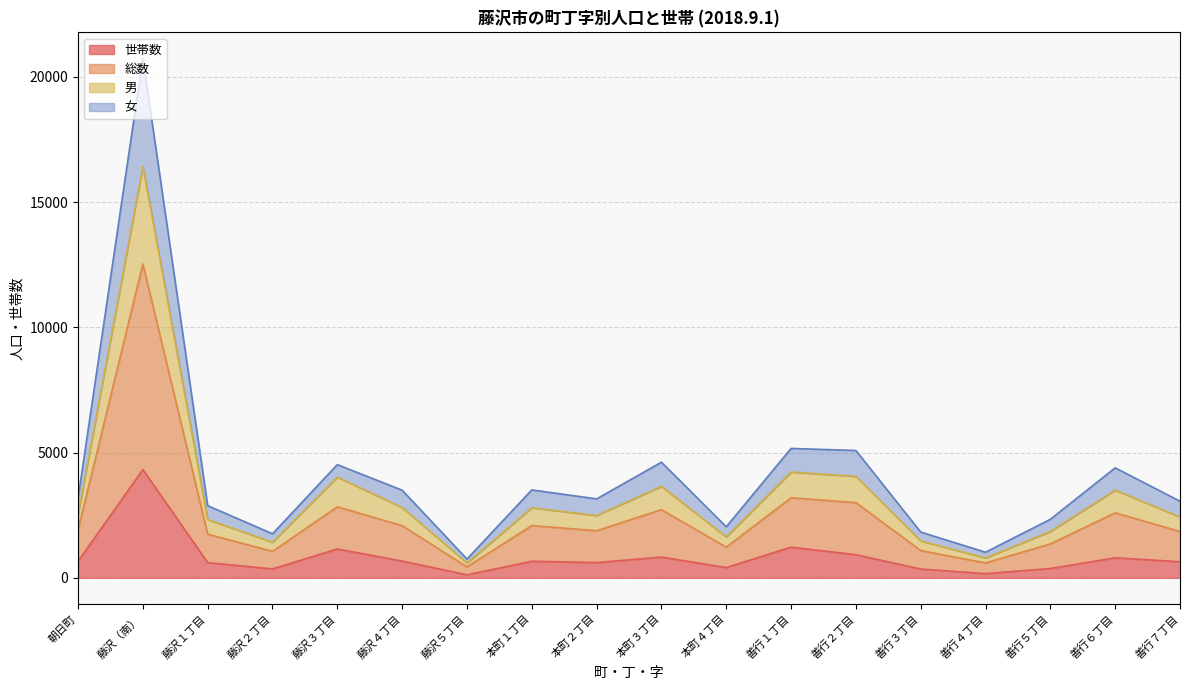

What is the maximum value for 世帯数?

4320